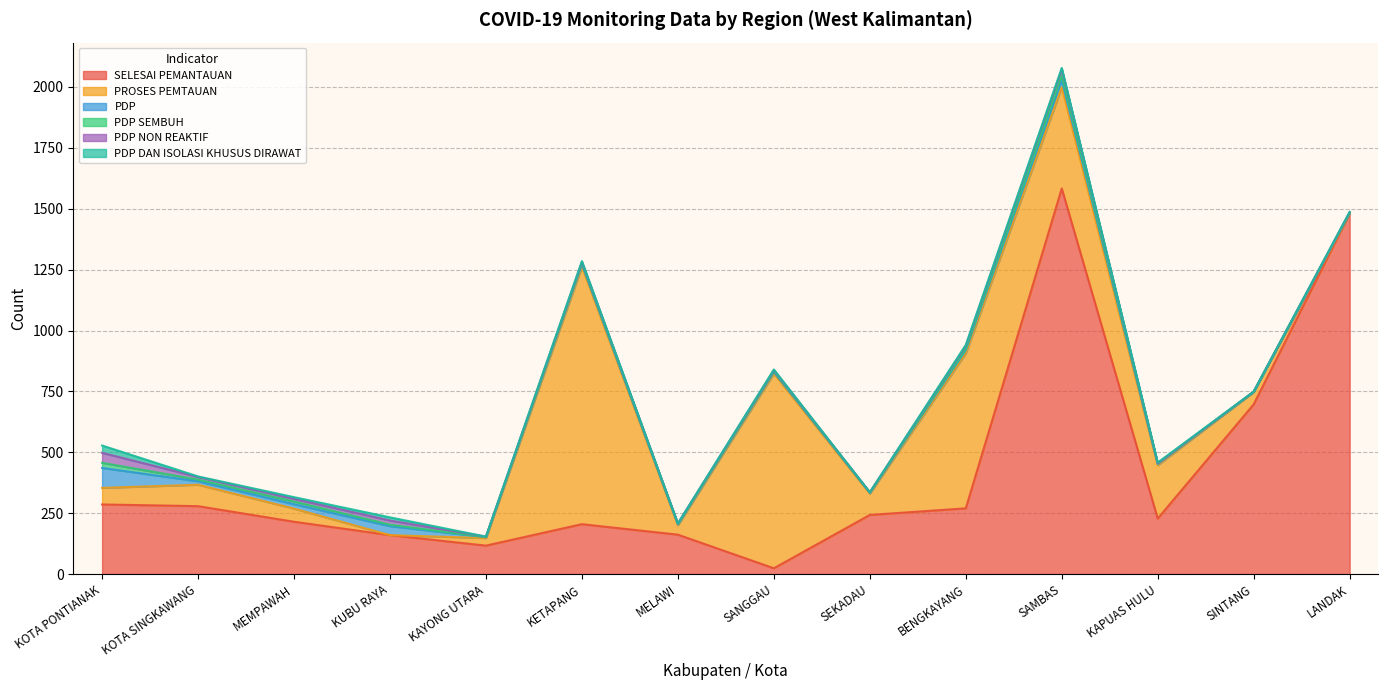

Reading right to left, list all the values displayed in this chart.

SELESAI PEMANTAUAN: LANDAK=1480	SINTANG=697	KAPUAS HULU=228	SAMBAS=1583	BENGKAYANG=270	SEKADAU=243	SANGGAU=24	MELAWI=162	KETAPANG=205	KAYONG UTARA=117	KUBU RAYA=160	MEMPAWAH=215	KOTA SINGKAWANG=279	KOTA PONTIANAK=286
PROSES PEMTAUAN: LANDAK=0	SINTANG=51	KAPUAS HULU=219	SAMBAS=416	BENGKAYANG=636	SEKADAU=88	SANGGAU=799	MELAWI=39	KETAPANG=1057	KAYONG UTARA=31	KUBU RAYA=0	MEMPAWAH=54	KOTA SINGKAWANG=88	KOTA PONTIANAK=68
PDP: LANDAK=3	SINTANG=1	KAPUAS HULU=5	SAMBAS=30	BENGKAYANG=14	SEKADAU=3	SANGGAU=7	MELAWI=3	KETAPANG=10	KAYONG UTARA=4	KUBU RAYA=37	MEMPAWAH=18	KOTA SINGKAWANG=14	KOTA PONTIANAK=82
PDP SEMBUH: LANDAK=1	SINTANG=0	KAPUAS HULU=2	SAMBAS=17	BENGKAYANG=5	SEKADAU=1	SANGGAU=3	MELAWI=2	KETAPANG=3	KAYONG UTARA=0	KUBU RAYA=6	MEMPAWAH=11	KOTA SINGKAWANG=7	KOTA PONTIANAK=21
PDP NON REAKTIF: LANDAK=2	SINTANG=0	KAPUAS HULU=1	SAMBAS=27	BENGKAYANG=12	SEKADAU=1	SANGGAU=4	MELAWI=2	KETAPANG=6	KAYONG UTARA=2	KUBU RAYA=17	MEMPAWAH=11	KOTA SINGKAWANG=11	KOTA PONTIANAK=41
PDP DAN ISOLASI KHUSUS DIRAWAT: LANDAK=1	SINTANG=0	KAPUAS HULU=3	SAMBAS=5	BENGKAYANG=4	SEKADAU=0	SANGGAU=3	MELAWI=0	KETAPANG=4	KAYONG UTARA=0	KUBU RAYA=13	MEMPAWAH=7	KOTA SINGKAWANG=2	KOTA PONTIANAK=30